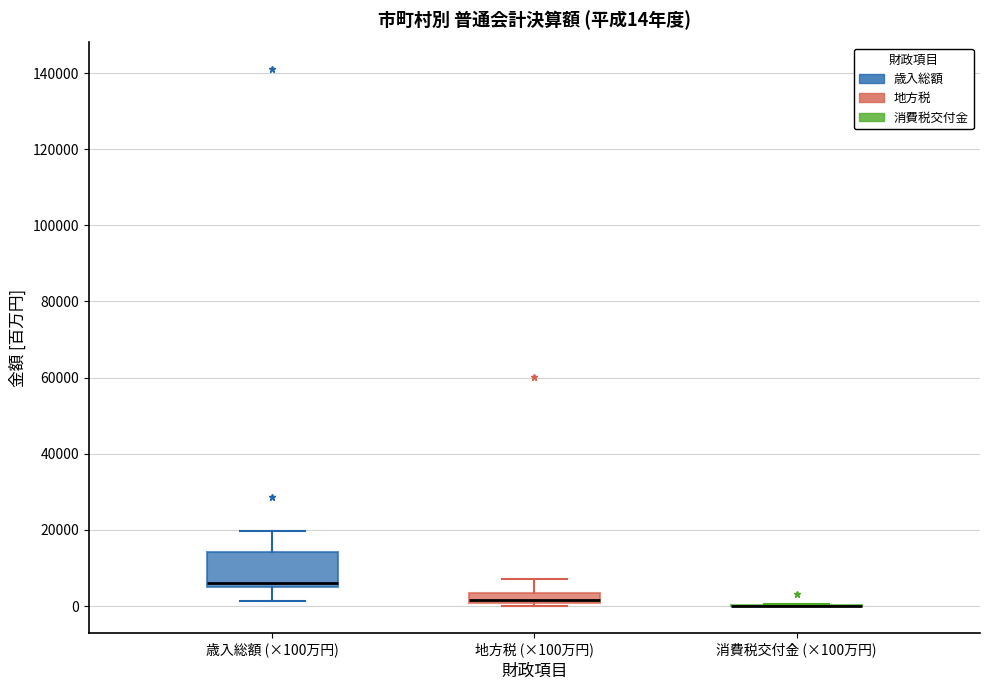

Which box is the tallest, from its lower edge to its upper edge?

歳入総額 (×100万円)